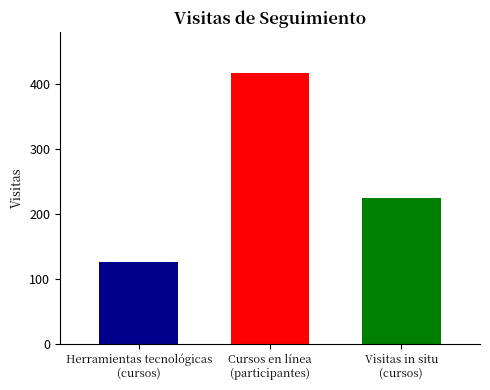

What is the maximum value shown in the chart?

417